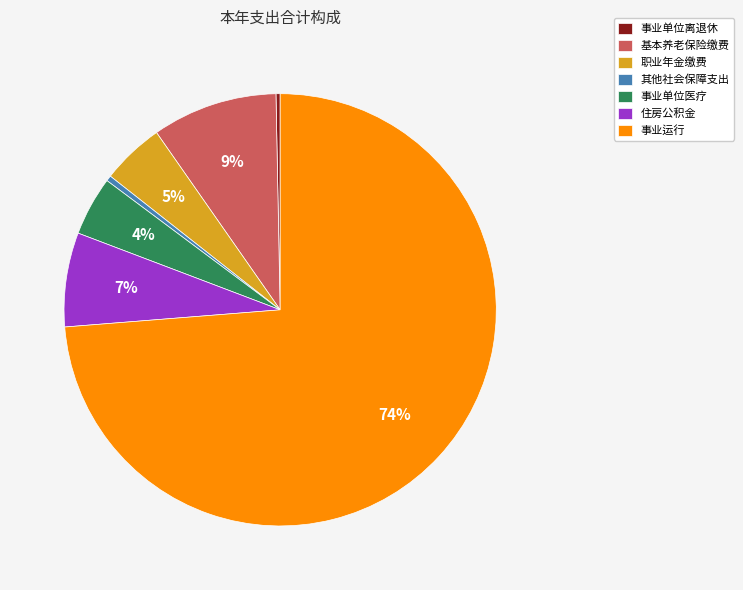

How many slices are in this pie chart?

7